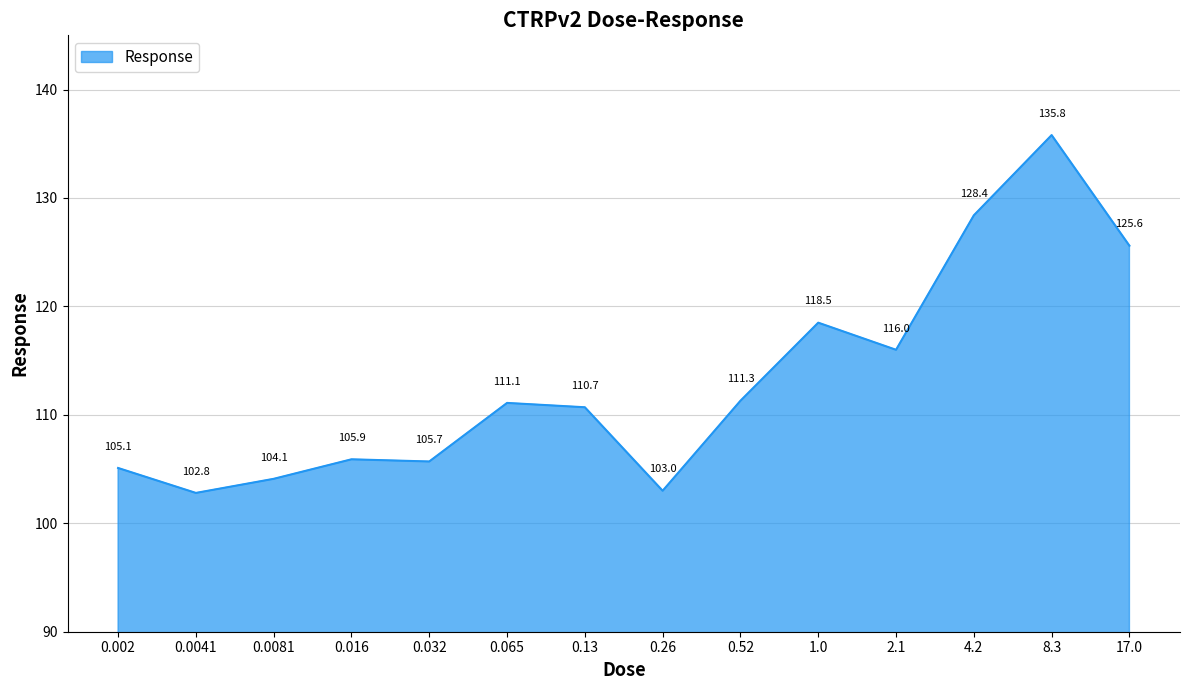

Which has a higher value, 2.1 or 0.52?

2.1